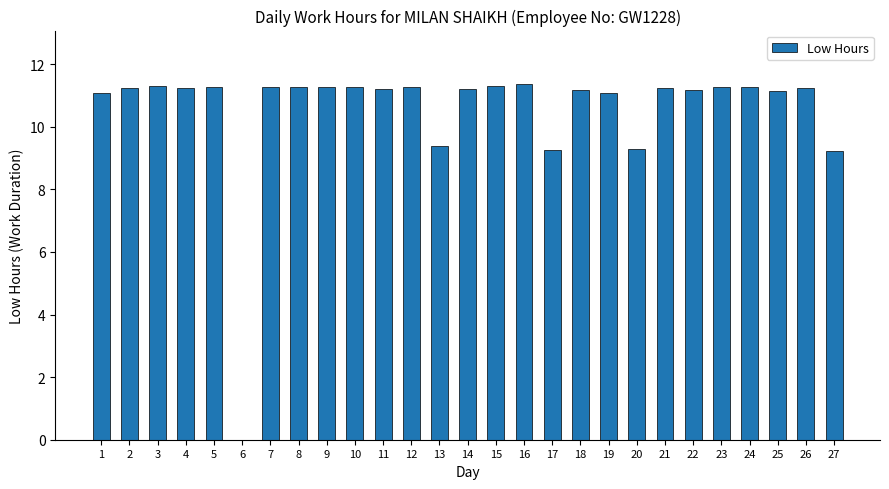

How many data points does each series have?

27